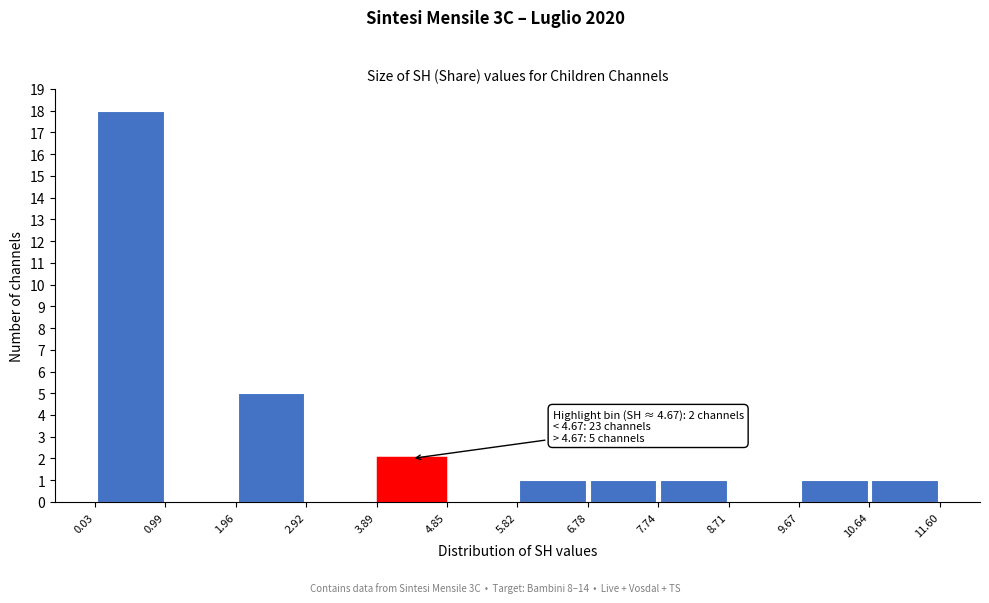

Which range on the x-axis has the tallest bar?

0.03 to 0.99